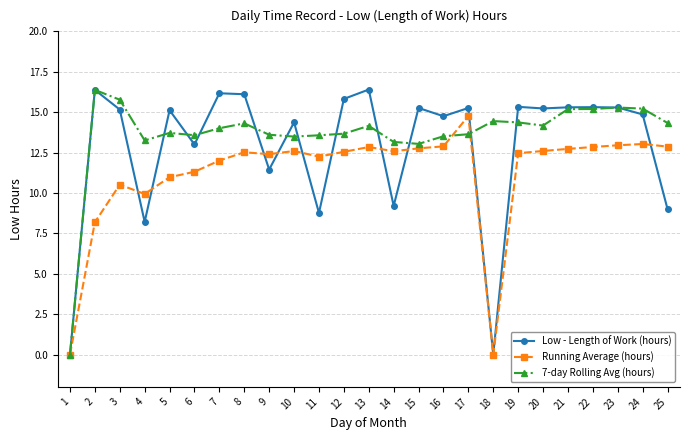

List the series in order of their overall mean, lowest first.

Running Average (hours), Low - Length of Work (hours), 7-day Rolling Avg (hours)